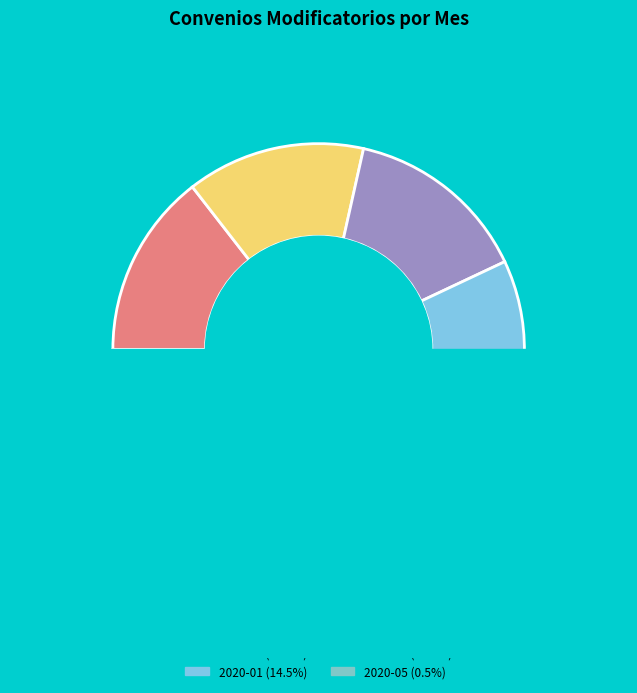

Between 2019-10 and 2020-07, which is larger?

2019-10